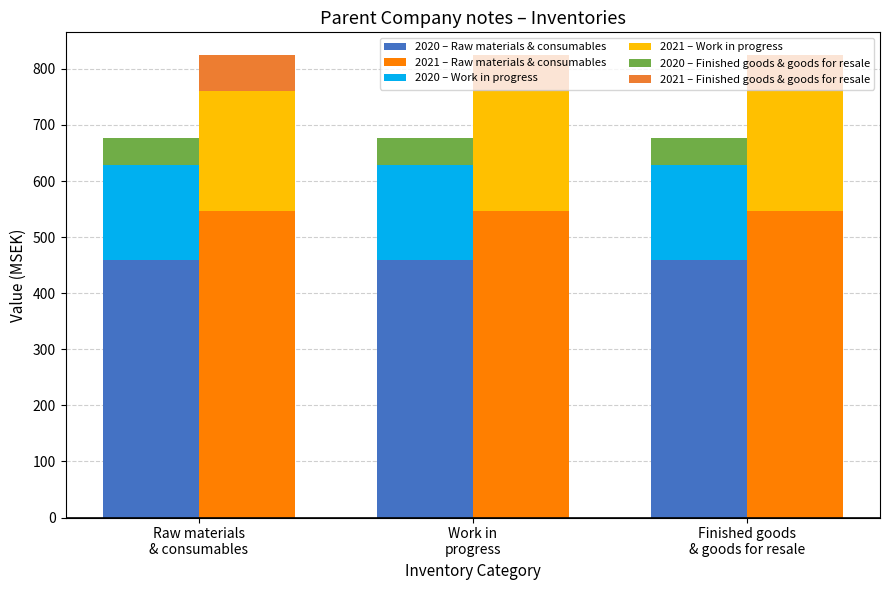

Reading right to left, what are all the values shown in this chart?

2020 – Raw materials & consumables: 459	459	459
2021 – Raw materials & consumables: 547	547	547
2020 – Work in progress: 170	170	170
2021 – Work in progress: 214	214	214
2020 – Finished goods & goods for resale: 47	47	47
2021 – Finished goods & goods for resale: 63	63	63